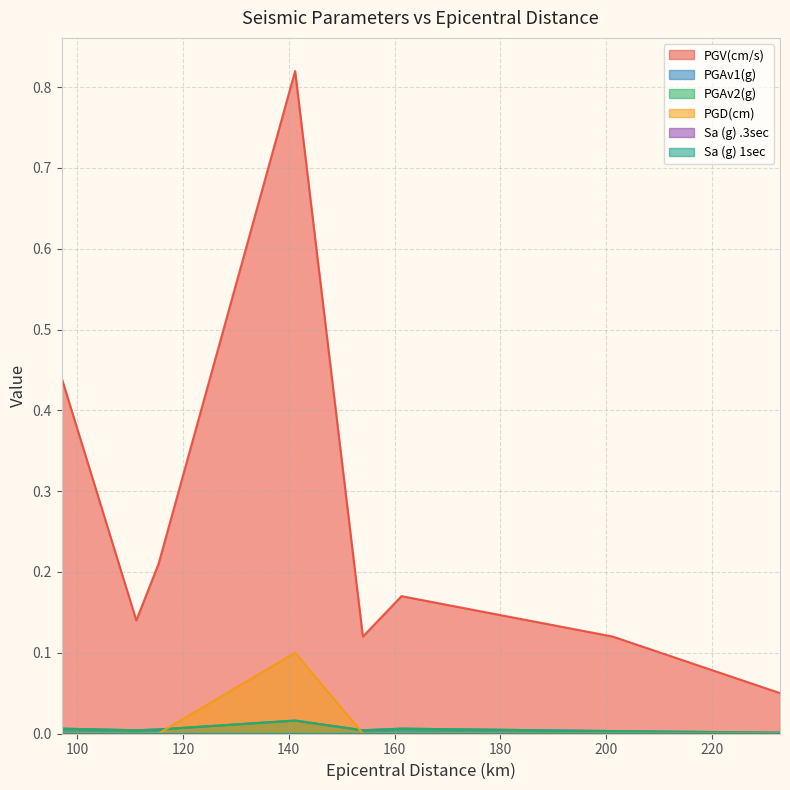

How many data points in PGD(cm) are above 0?

1